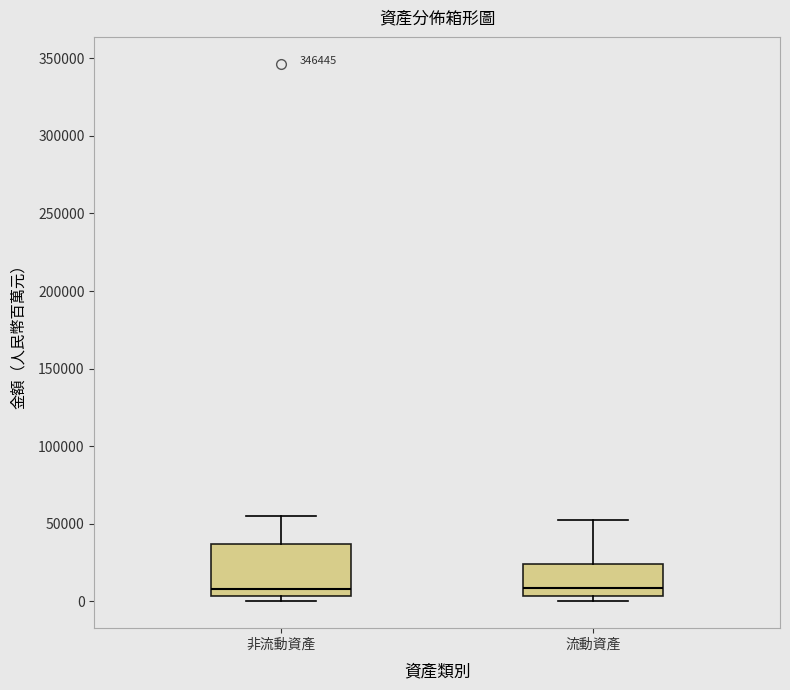

Comparing the boxes themselves (not the whiskers), which one is the tallest?

非流動資產